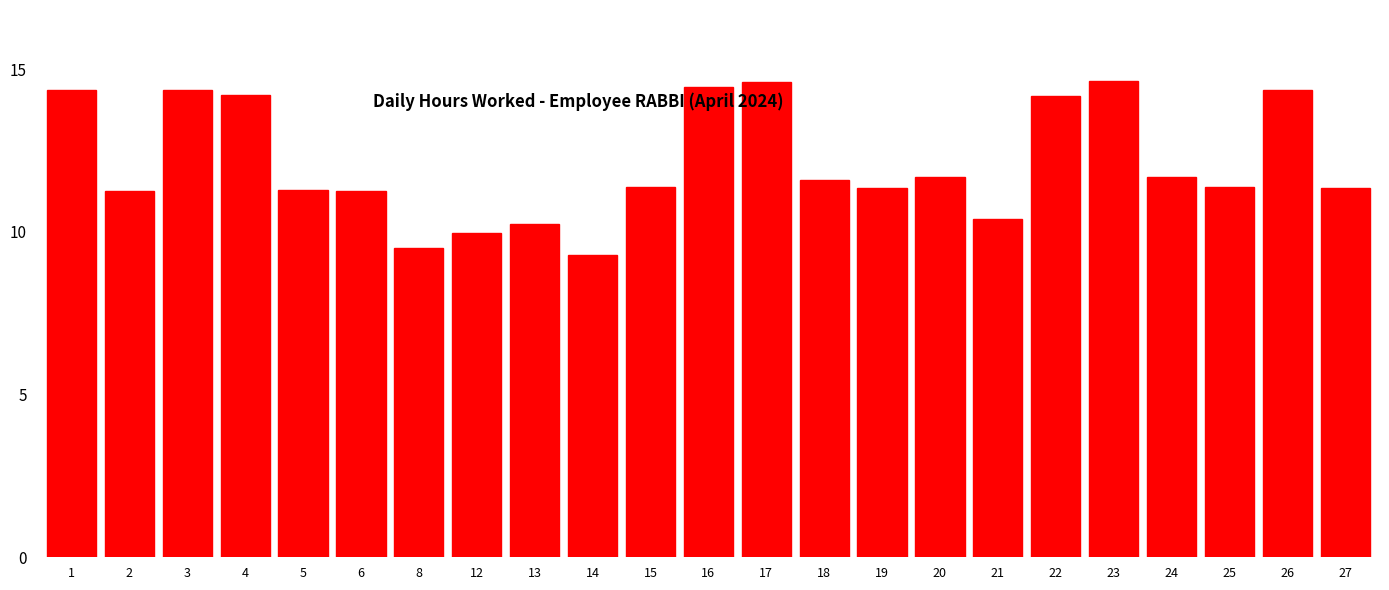

Is it true that the value at 17 is 9.7?

False